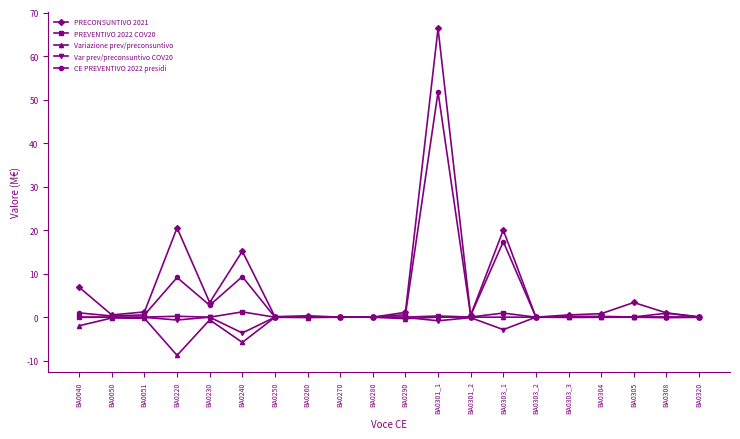

Which series has the largest total across all categories?

PRECONSUNTIVO 2021